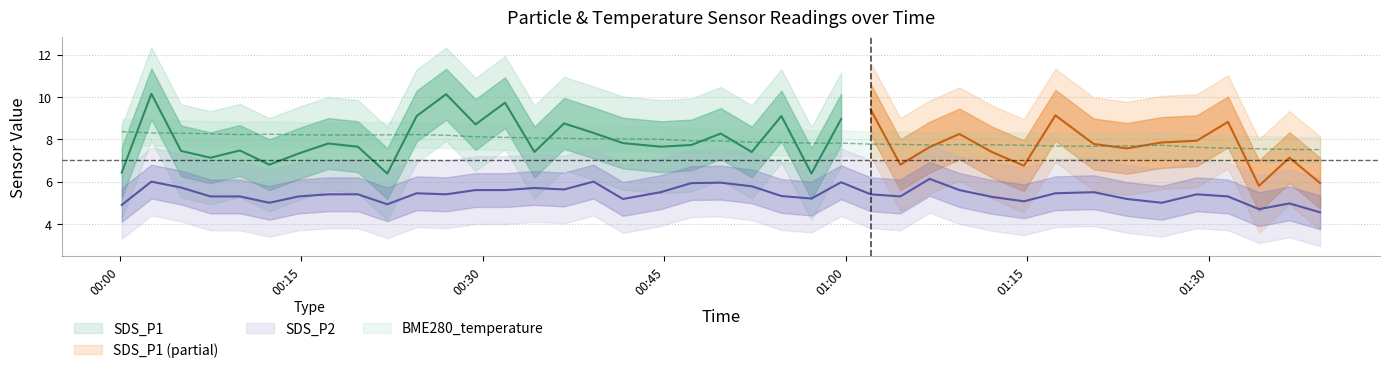

The SDS_P2 series shows 7.7 at 8. True or false?

False